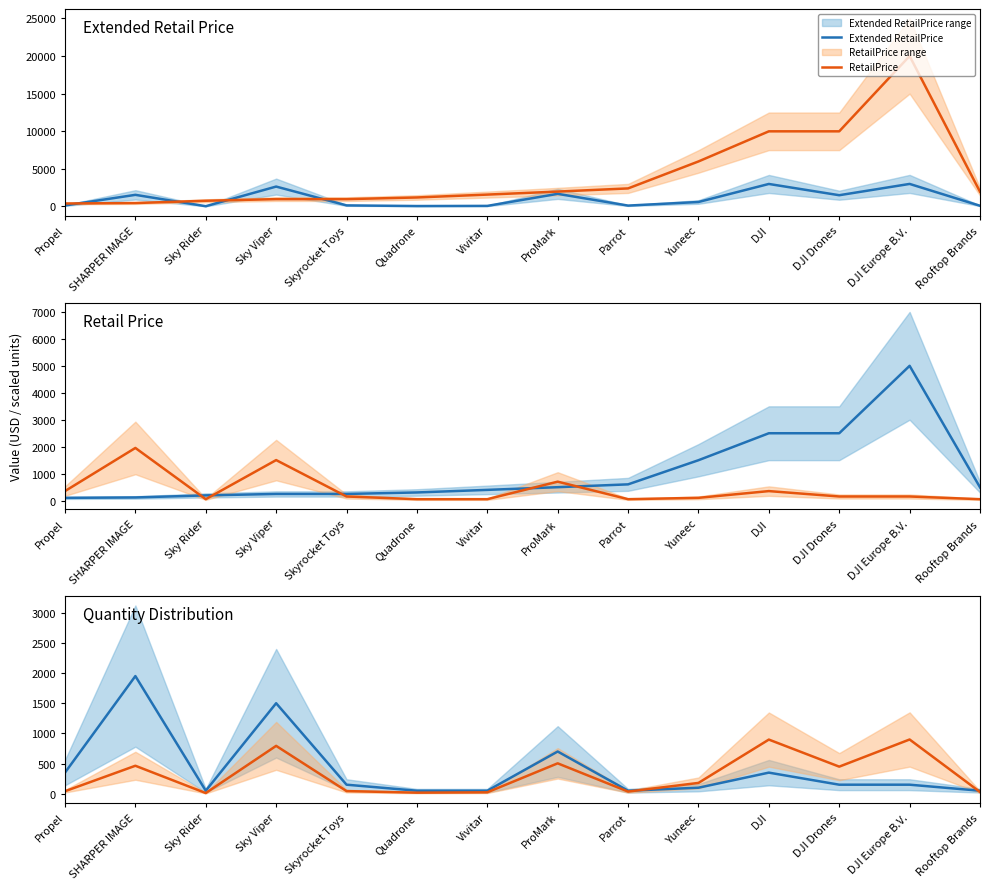

Which category has the lowest value in the RetailPrice series?

Sky Rider